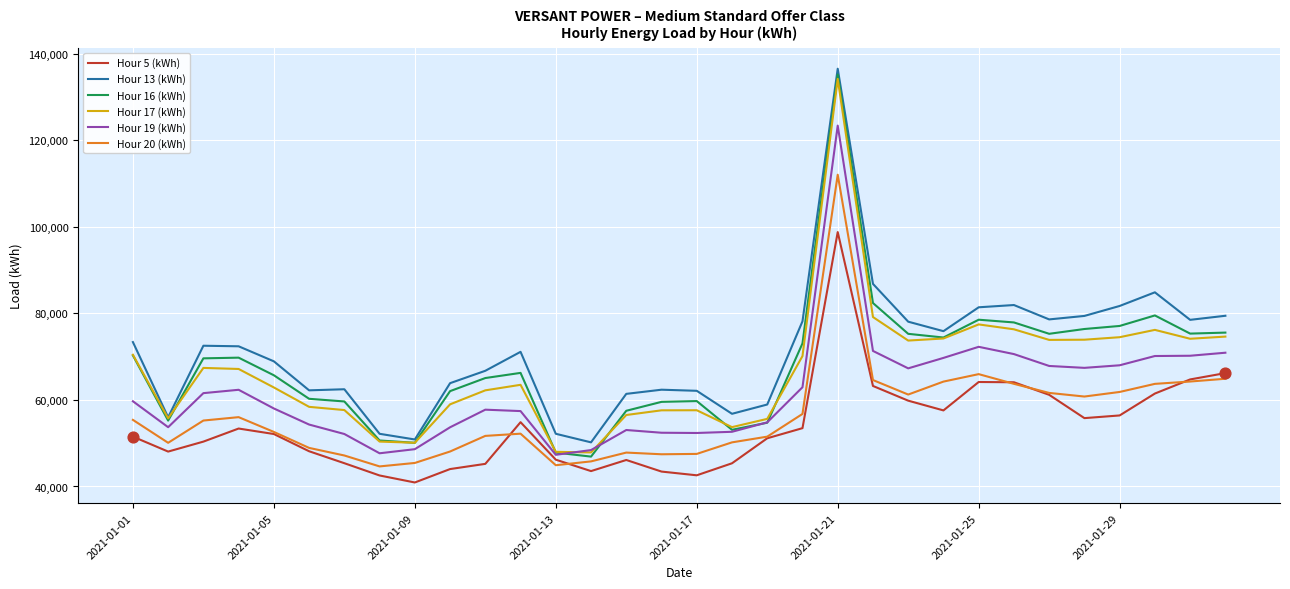

True or false: Hour 19 (kWh) and Hour 20 (kWh) cross at least once.

False